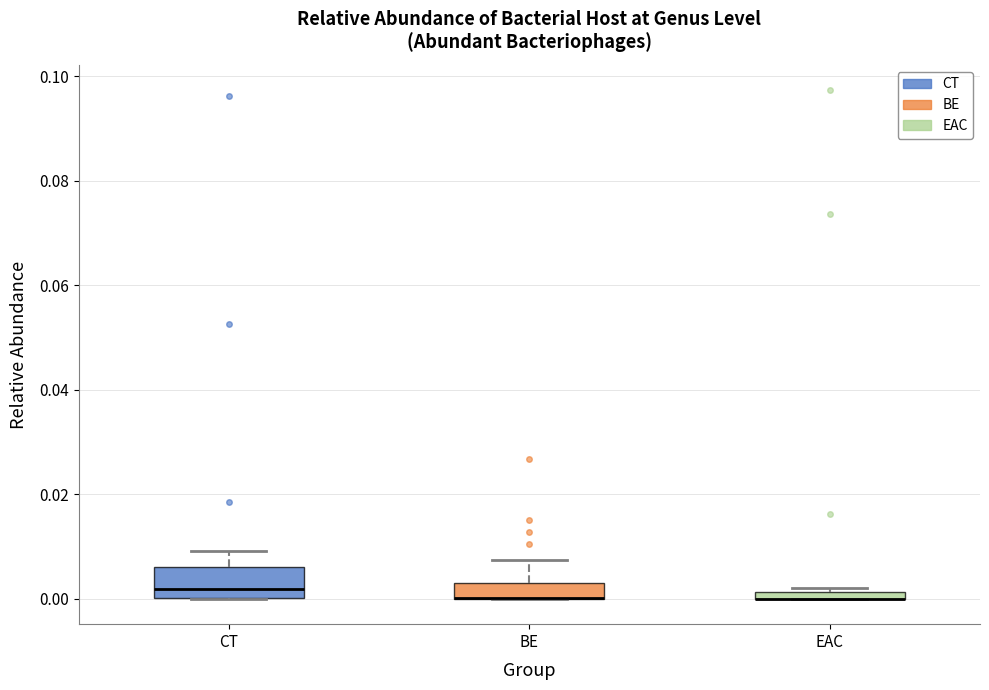

Comparing the boxes themselves (not the whiskers), which one is the tallest?

CT